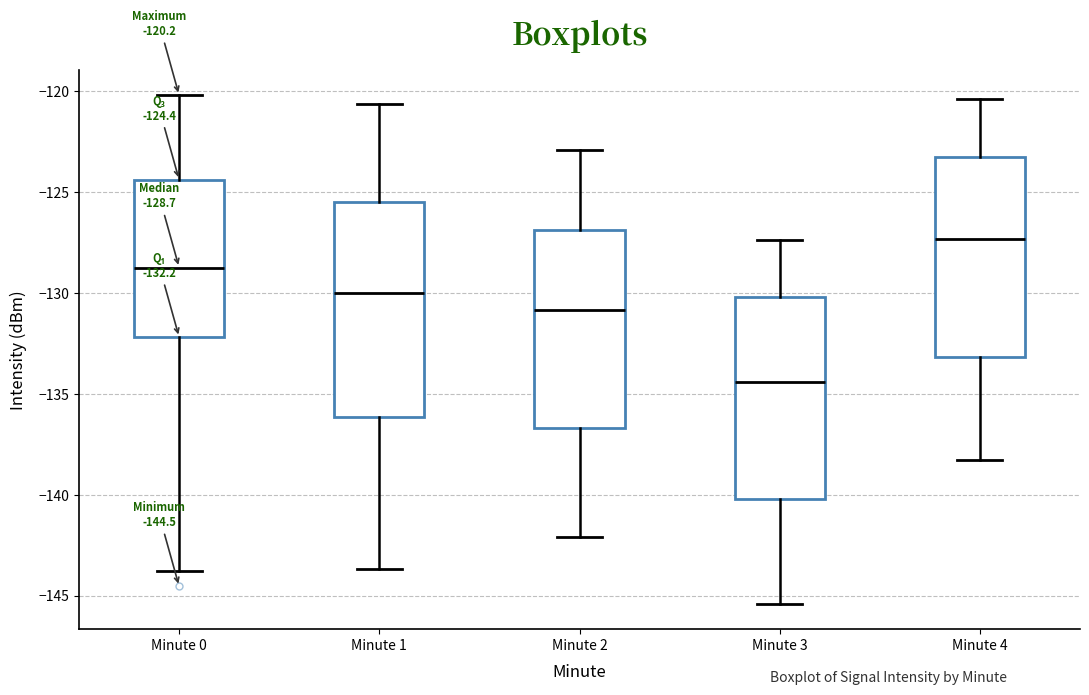

Which box is the tallest, from its lower edge to its upper edge?

Minute 1